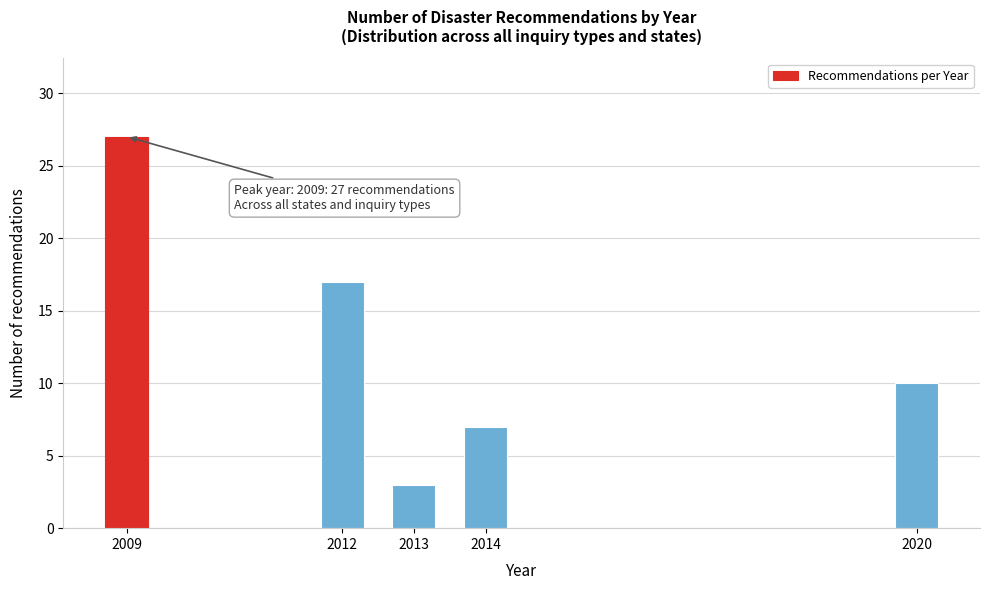

Reading left to right, transcribe all the data shown in this chart.

2009=27	2012=17	2013=3	2014=7	2020=10